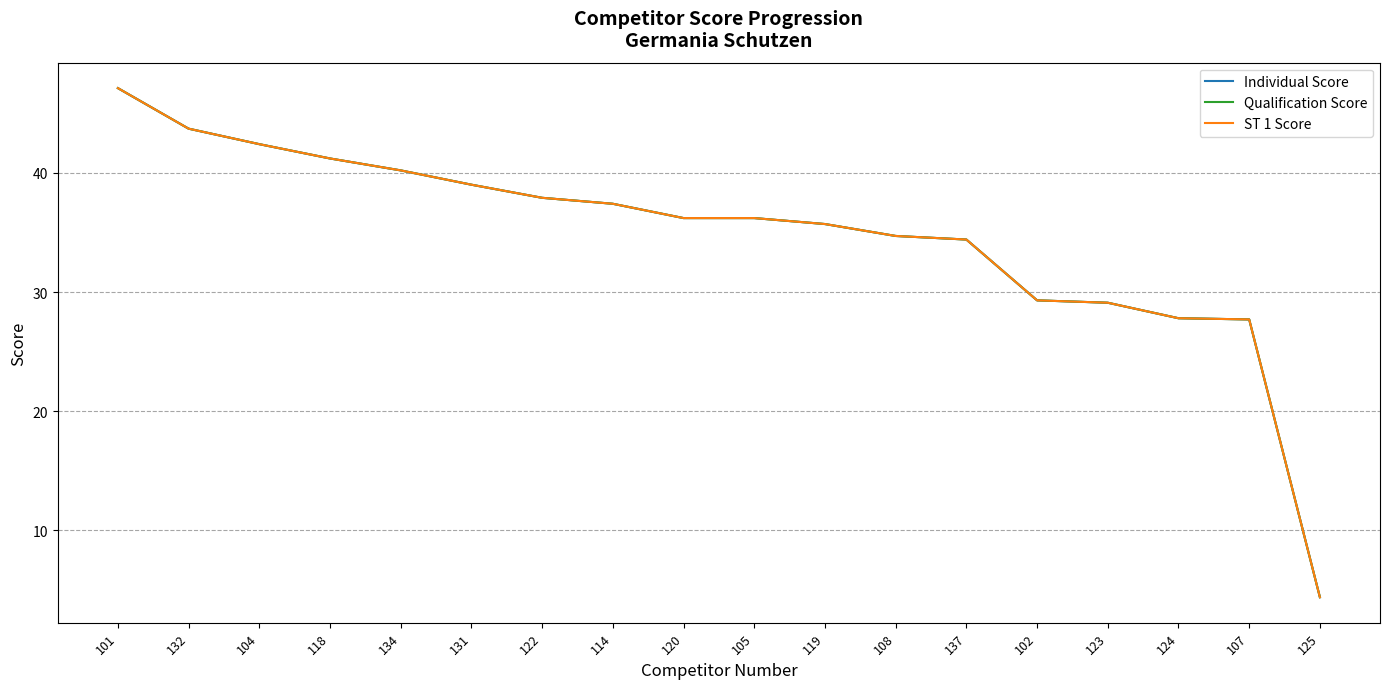

What is the minimum value for Individual Score?

4.4